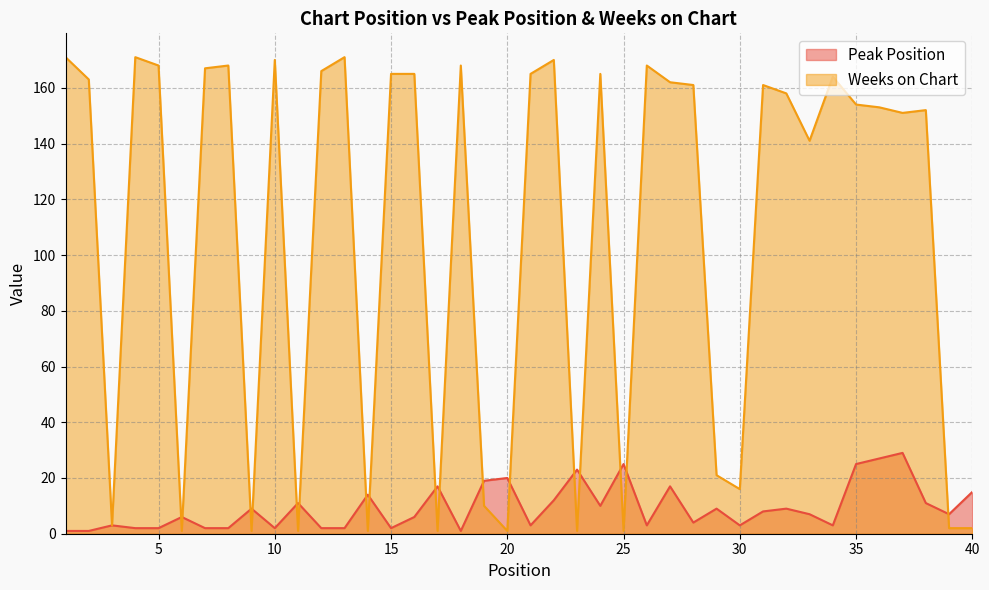

What is the smallest value displayed?

1